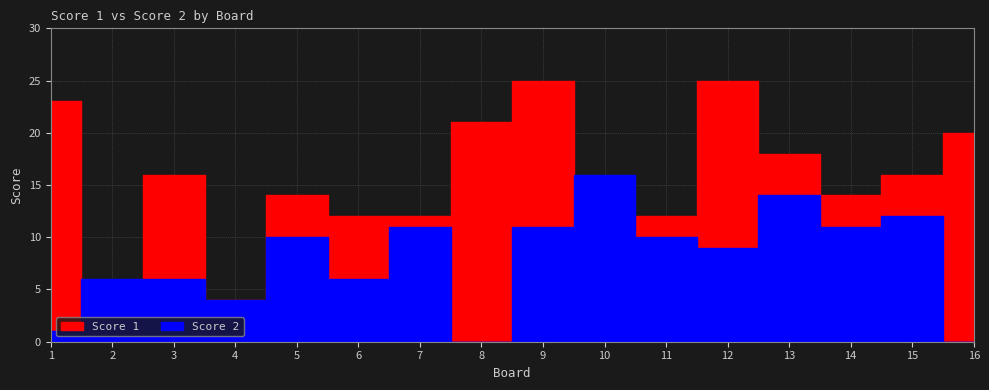

How many interior local valleys does the Score 2 series have?

5